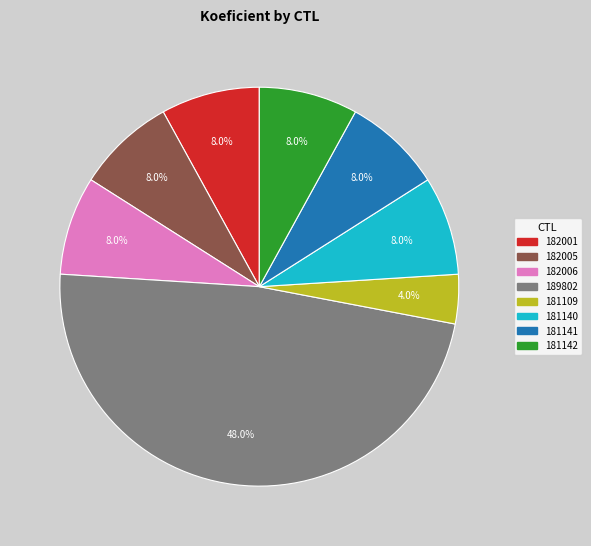

What percentage do 189802 and 181140 together represent?

56.0%